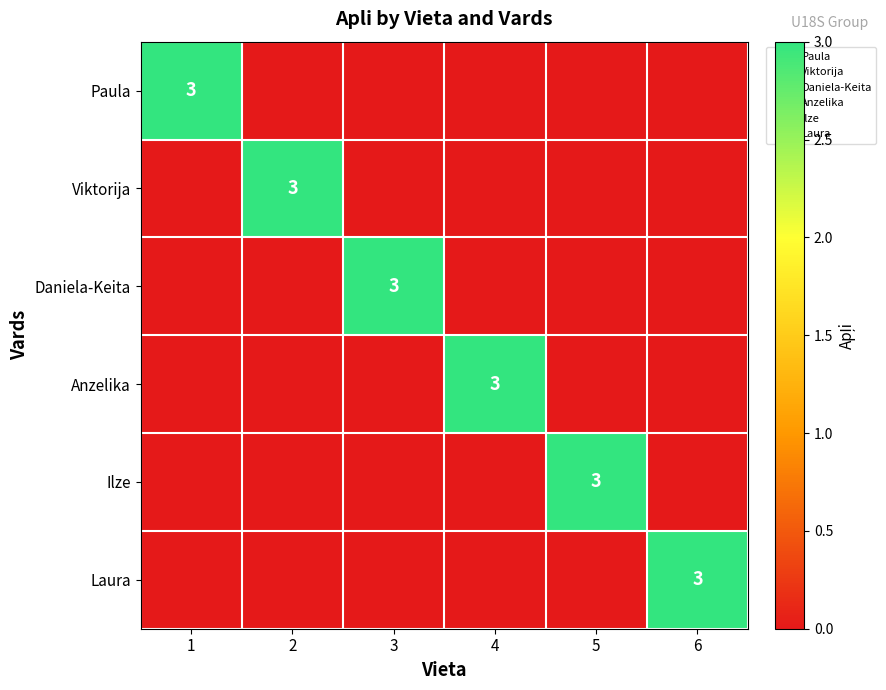

Which category has the lowest value across all series?

2